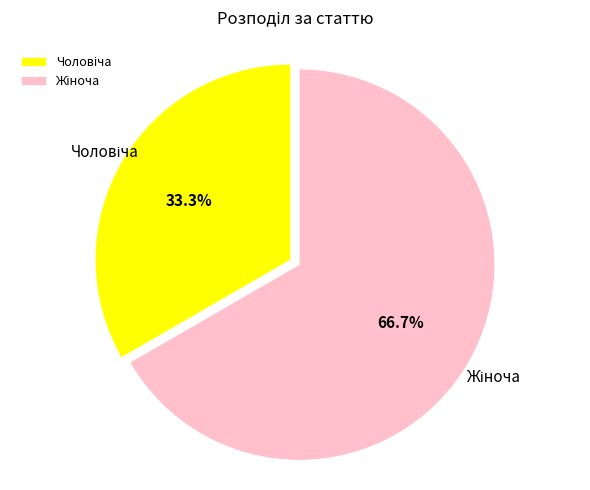

How many segments does this pie chart have?

2